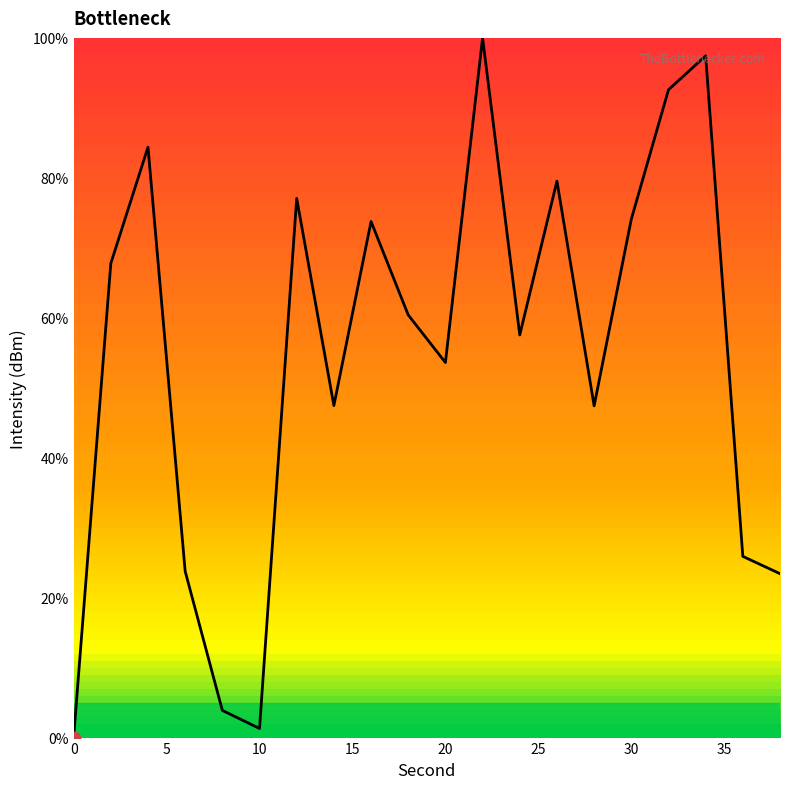

What is the difference between the maximum and minimum values?

100.0